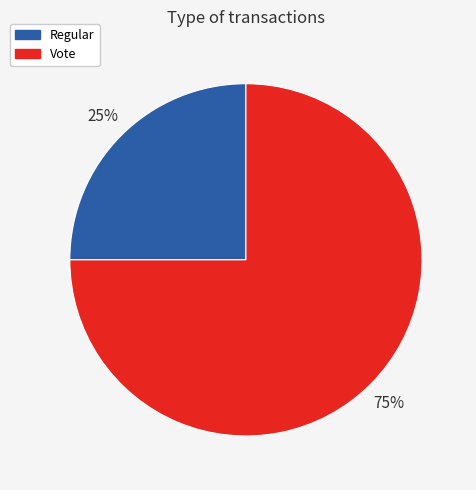

Rank the categories by value from highest to lowest.

Vote, Regular